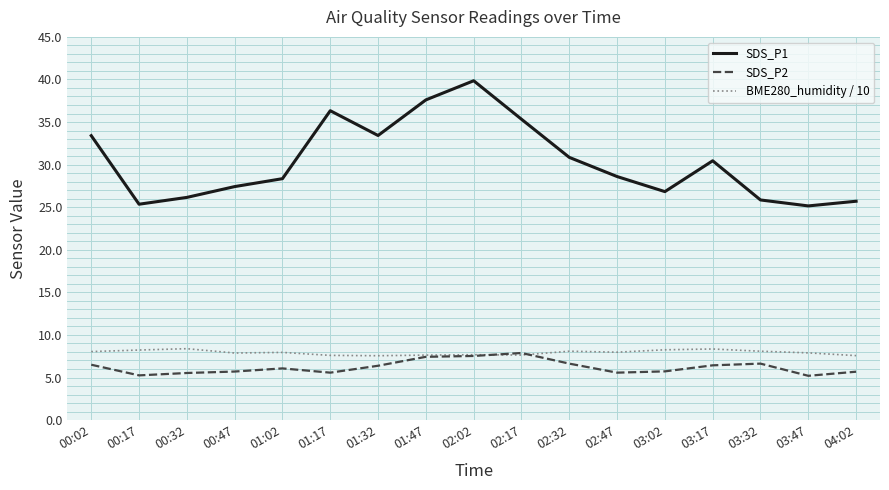

What position from the left is 00:32?

3